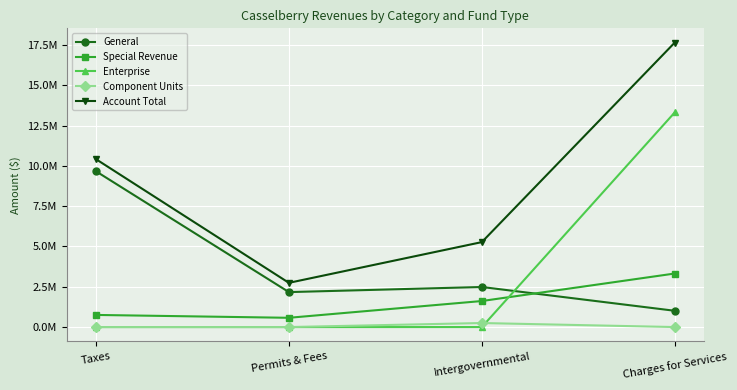

True or false: Account Total and Component Units intersect in this chart.

False